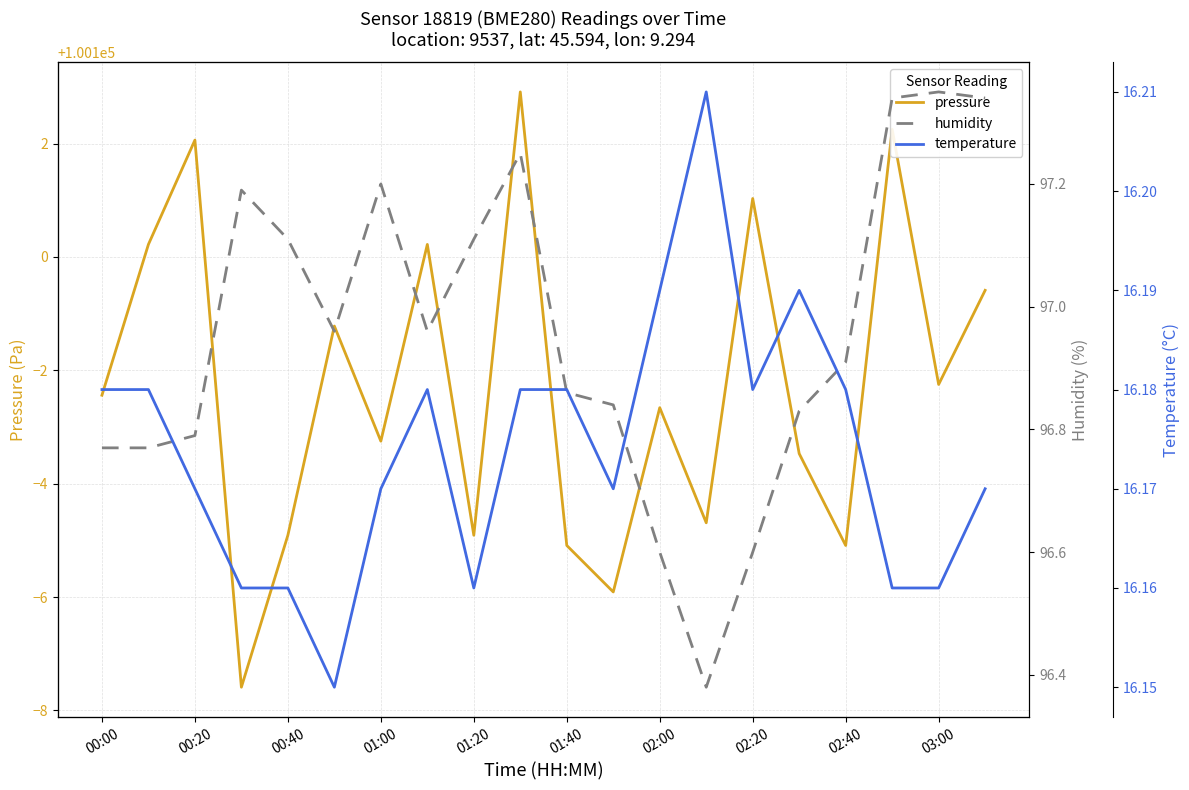

What is the highest value of the pressure series?

100102.9